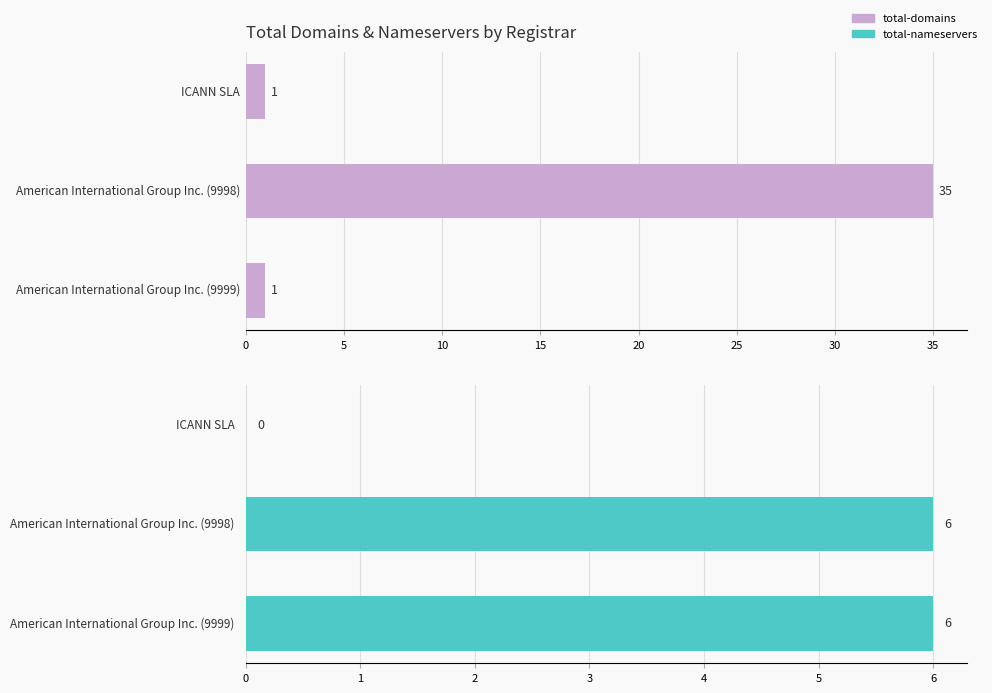

Rank the series by their maximum value, from lowest to highest.

total-nameservers, total-domains